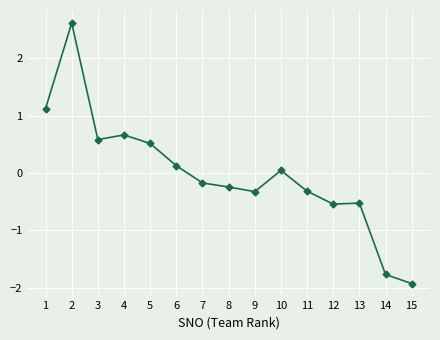

What is the change in value from 7 to 12?

-0.4